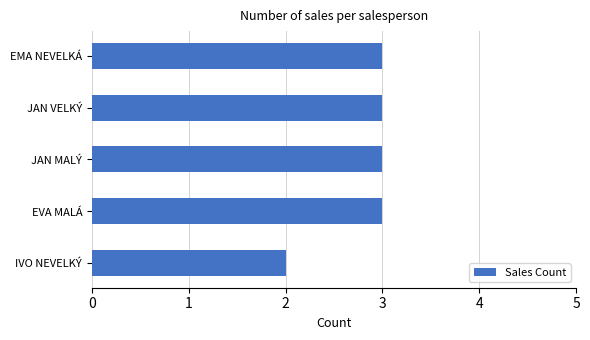

True or false: the data shows 3 at EMA NEVELKÁ.

True